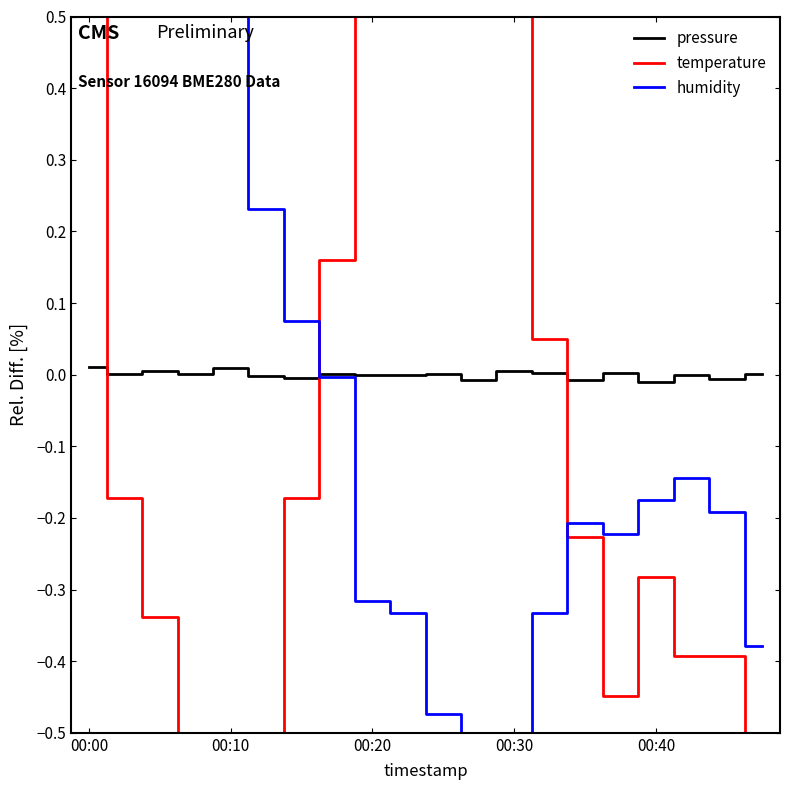

What is the spread (max minus min) of values at 18?

0.4